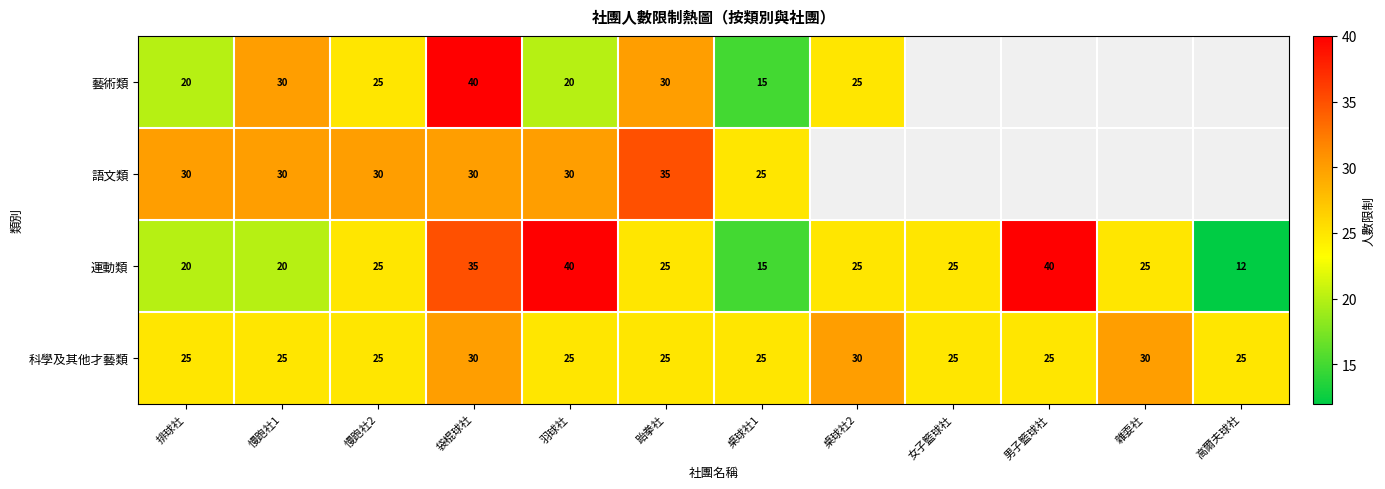

True or false: 語文類 has a value of 25 at 桌球社1.

True